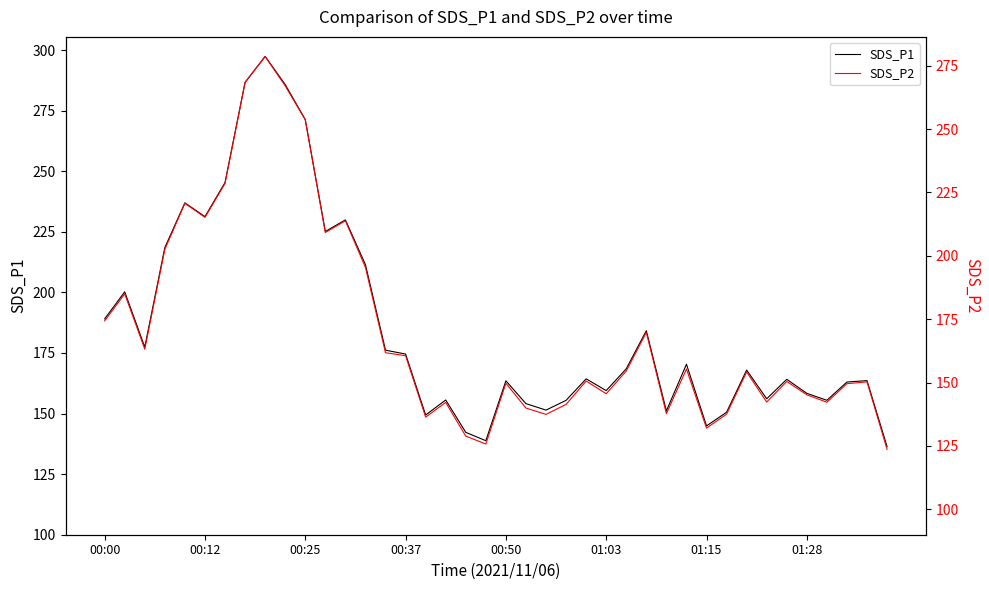

Where does the SDS_P1 series first go above 167?

00:00